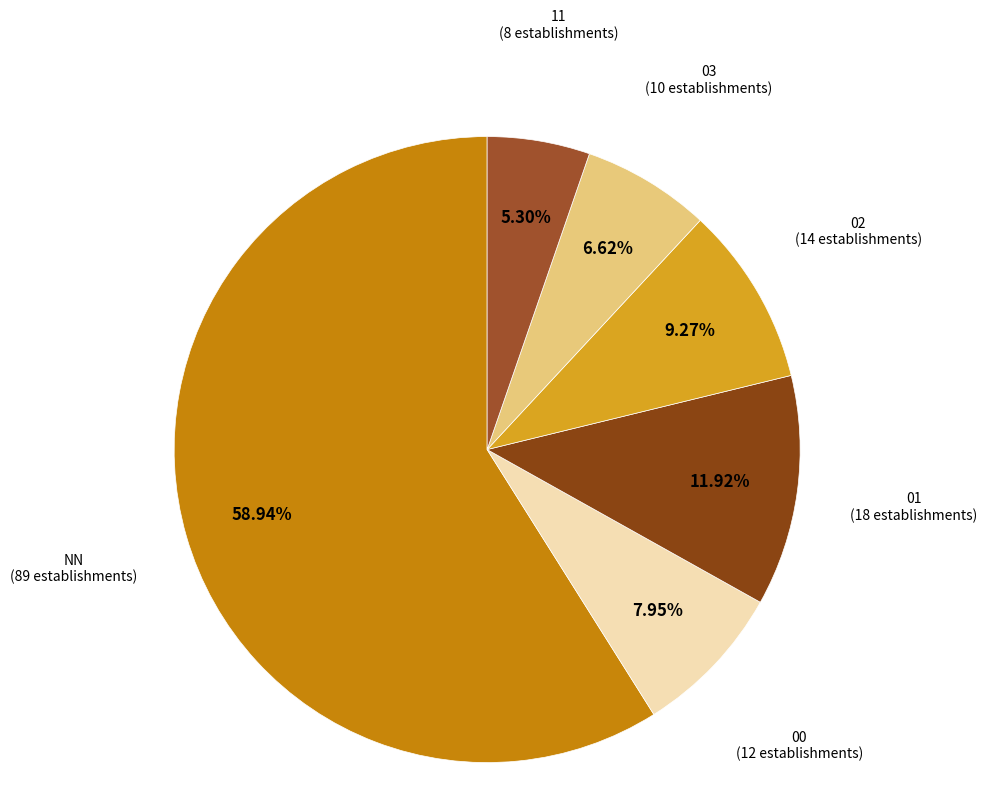

Which slice is the largest?

NN